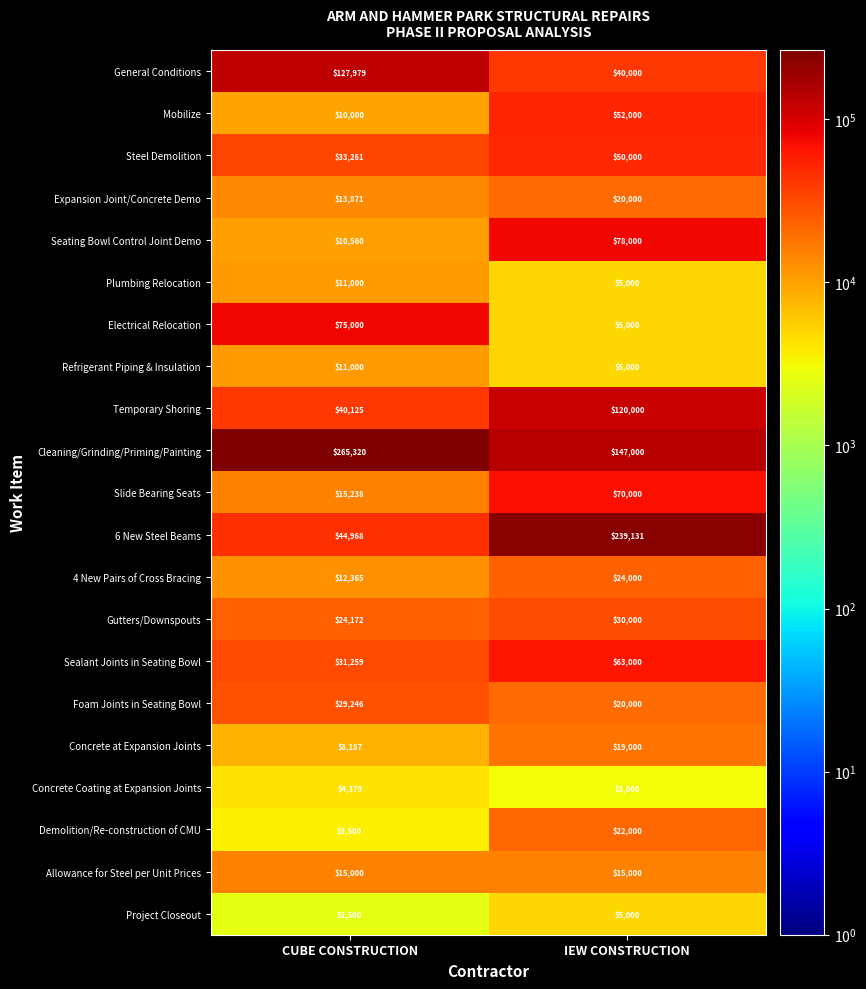

Which series has the widest spread of values?

6 New Steel Beams